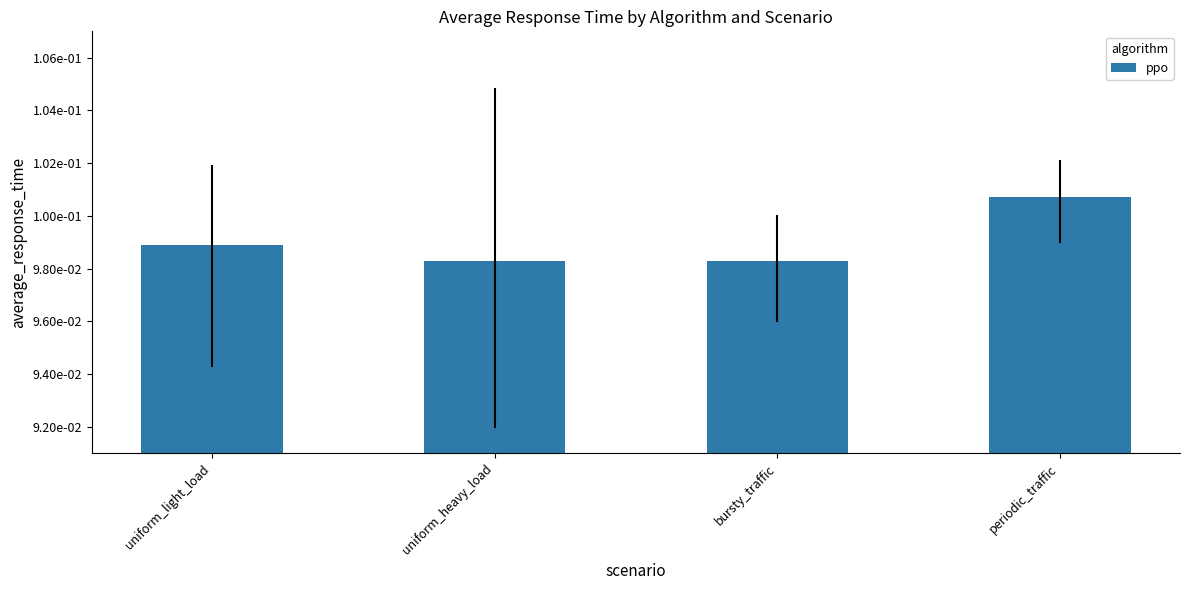

At which category does the chart reach its peak across all series?

periodic_traffic